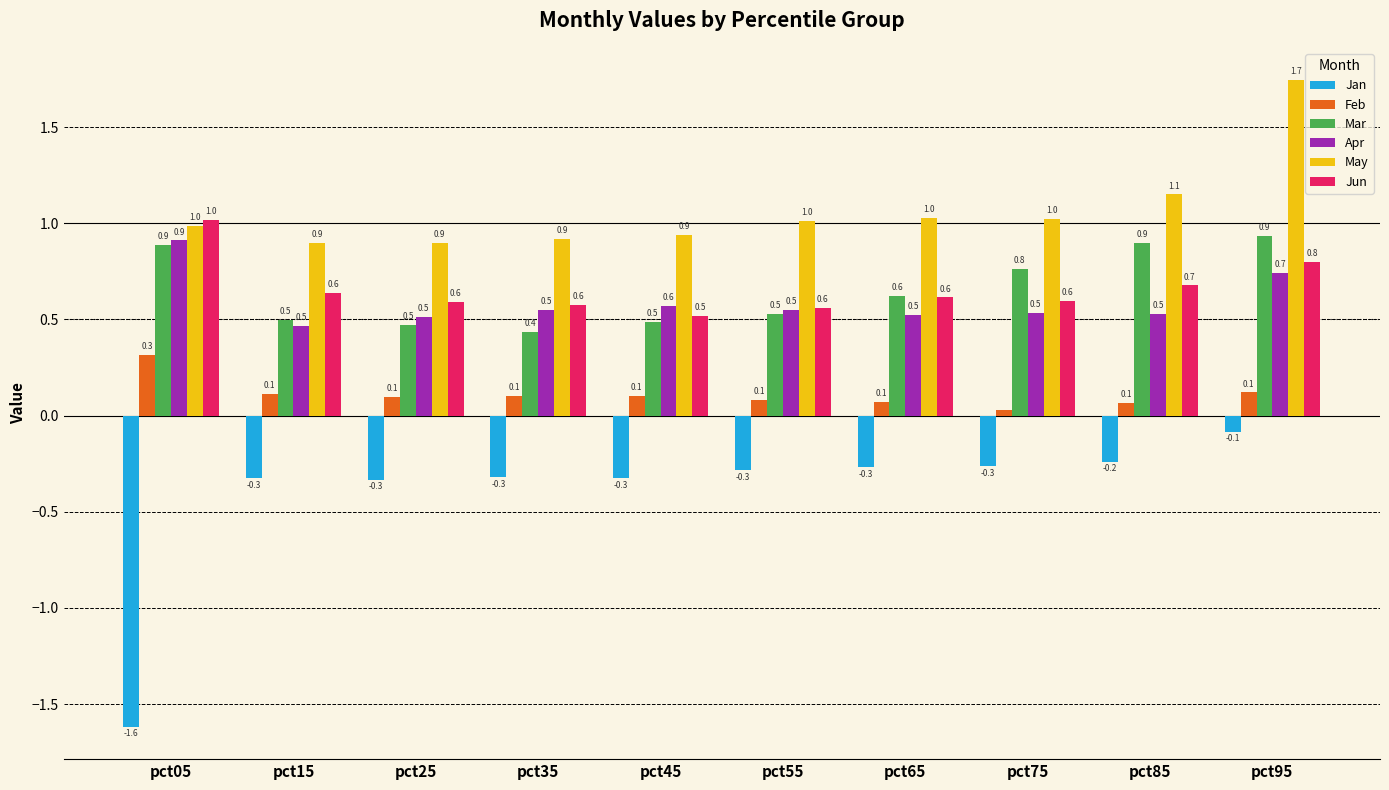

What is the sum of the Jan values at pct15 and pct95?

-0.4